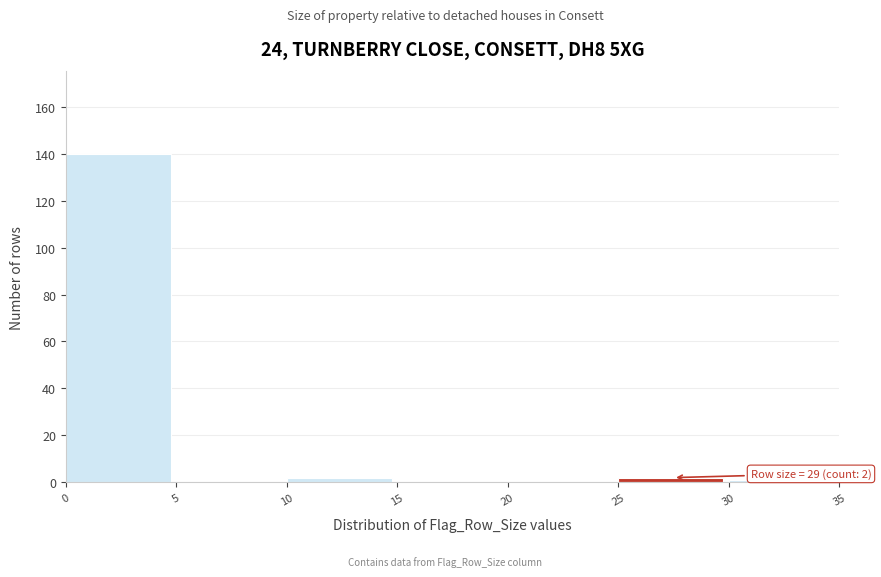

Which range on the x-axis has the tallest bar?

0 to 5